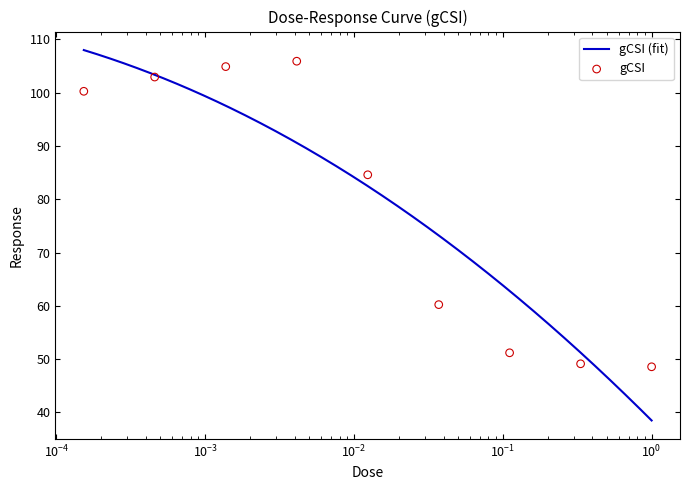

What is the ratio of the value at $\mathdefault{10^{-2}}$ to the value at $\mathdefault{10^{-4}}$?

0.8